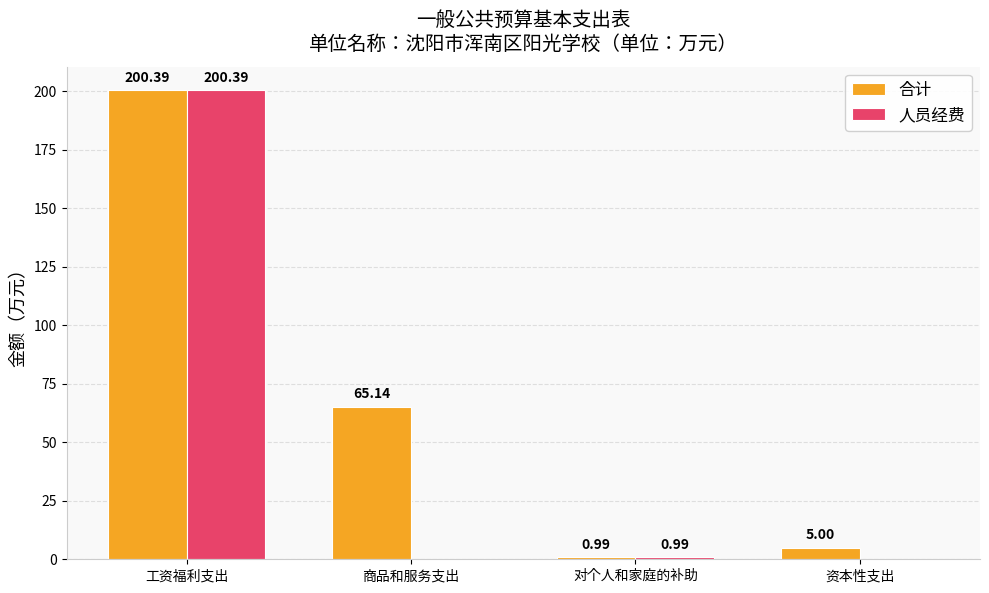

How many groups of bars are there?

4